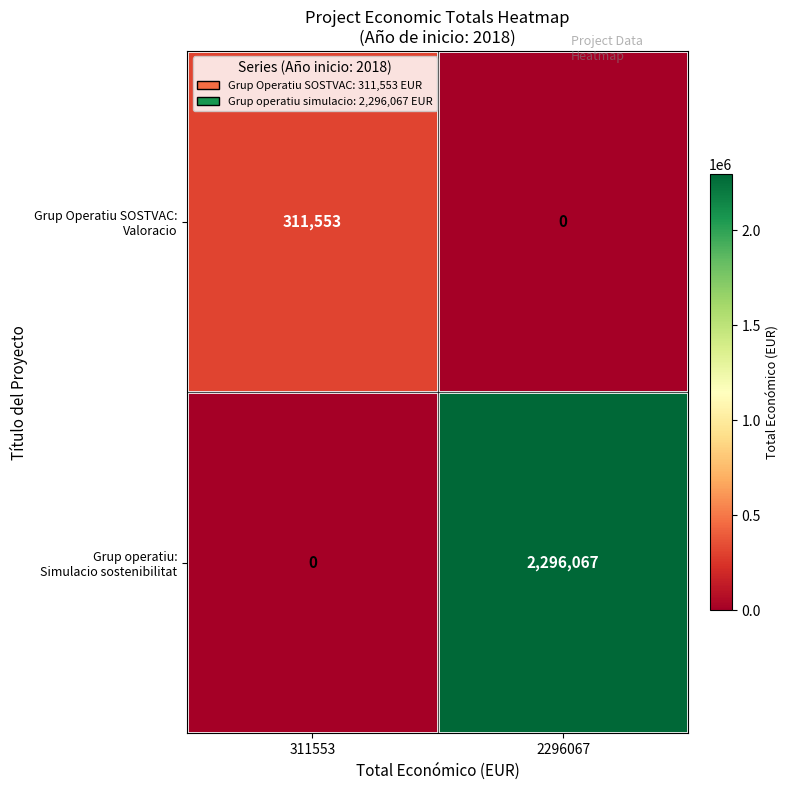

Count the number of categories in the chart.

2